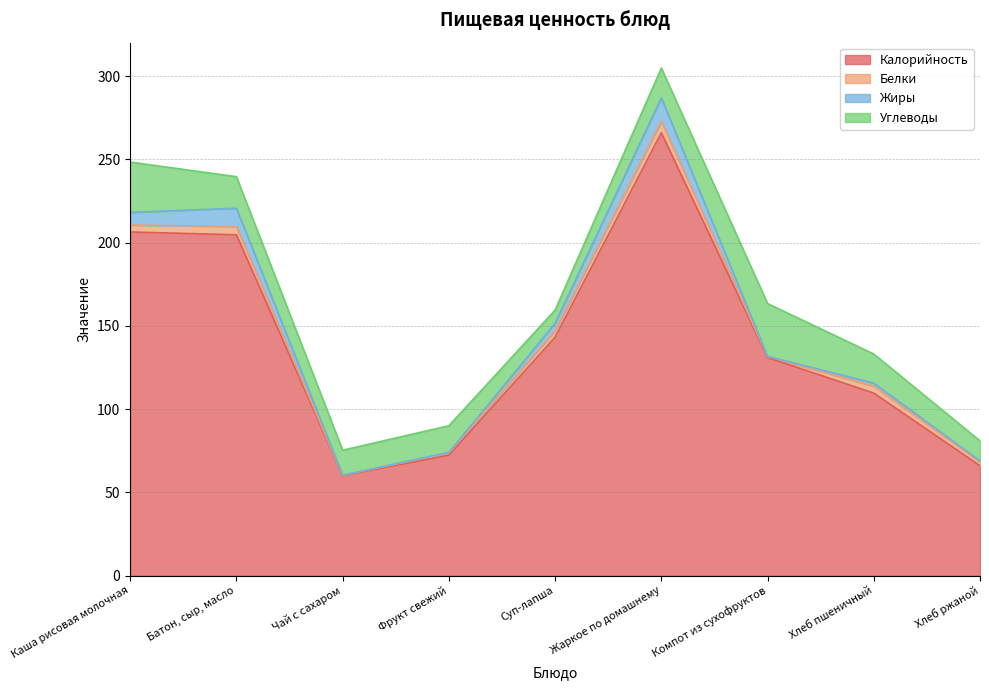

How many lines are shown in the chart?

4